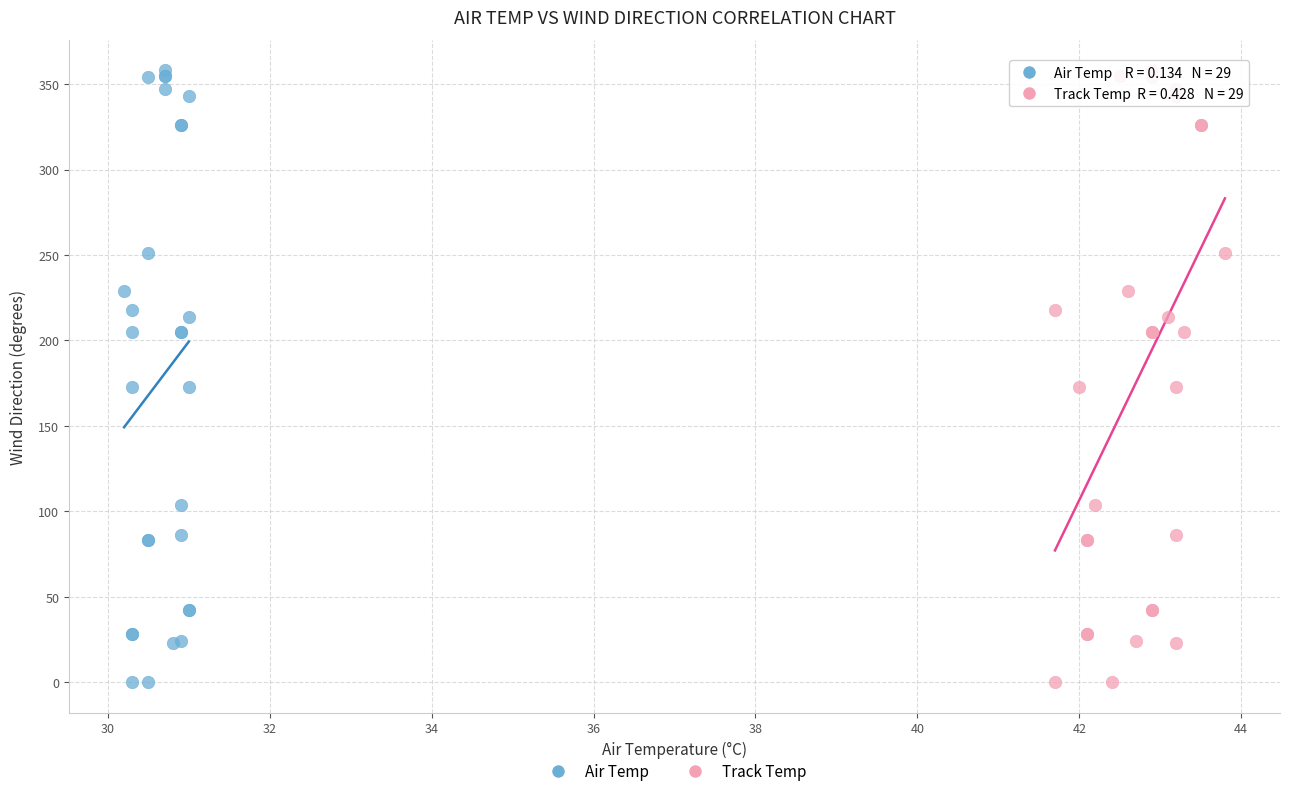

What are all the series names shown in the legend?

Air Temp, Track Temp